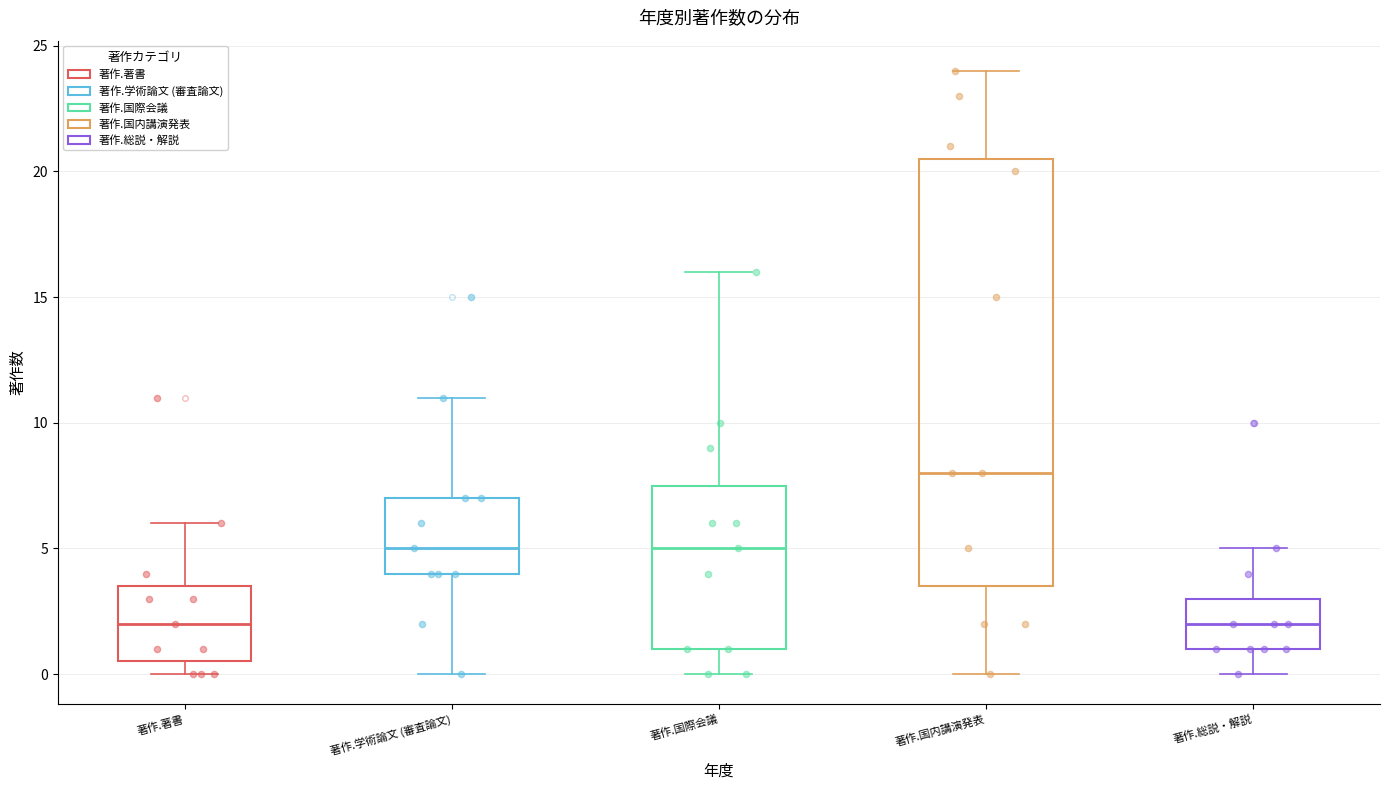

Comparing the boxes themselves (not the whiskers), which one is the tallest?

著作.国内講演発表